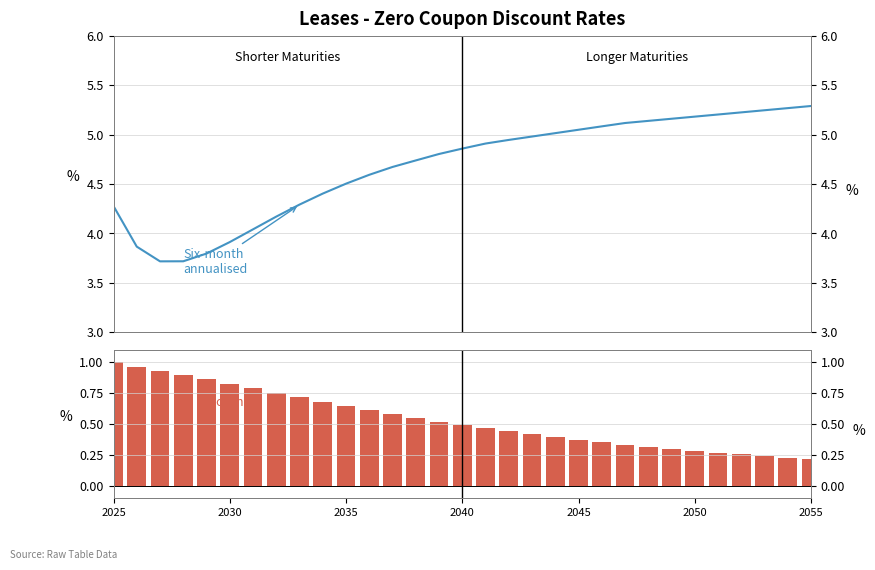

What is the difference between the second highest and minimum values in the Zero Yield series?

1.6